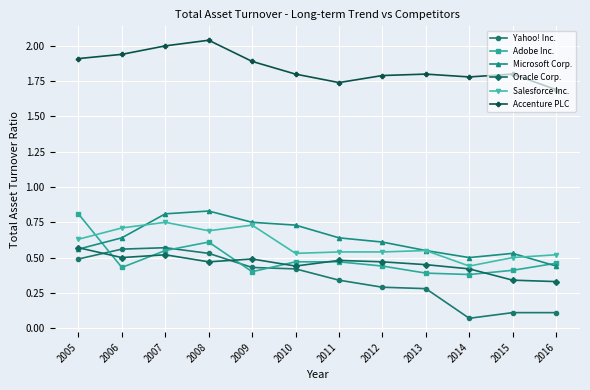

The Salesforce Inc. series shows 0.7 at 2006. True or false?

True